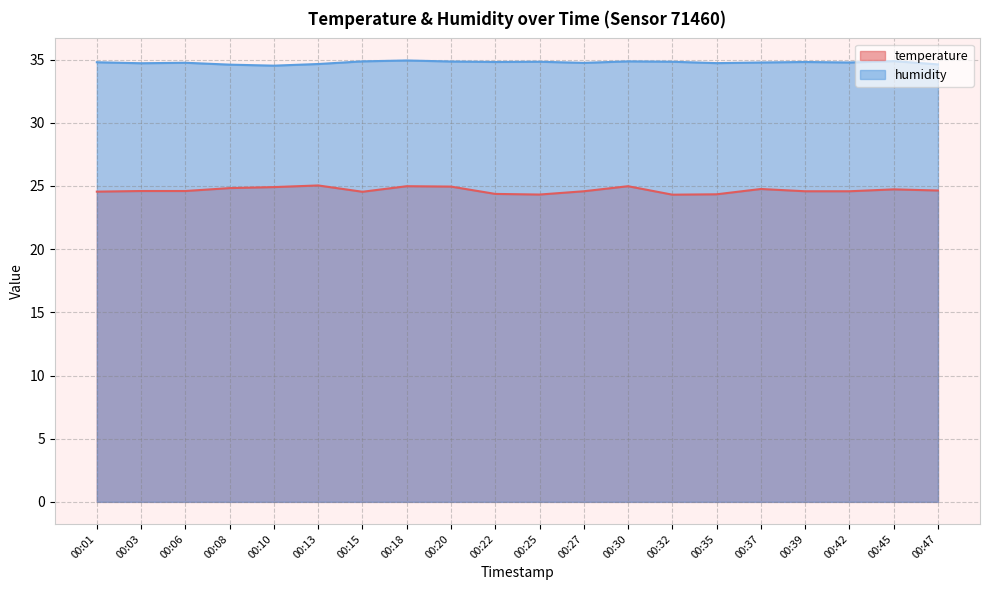

How many humidity values are between 34 and 35?

20